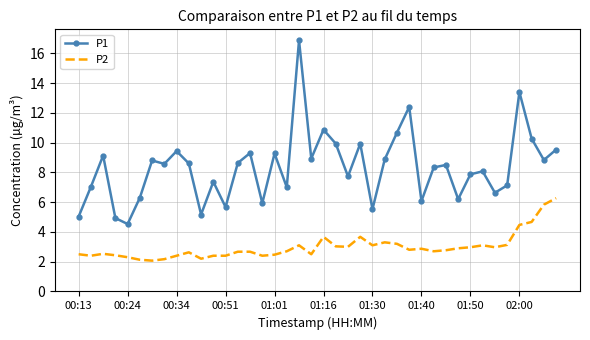

What is the minimum value for P1?

4.5